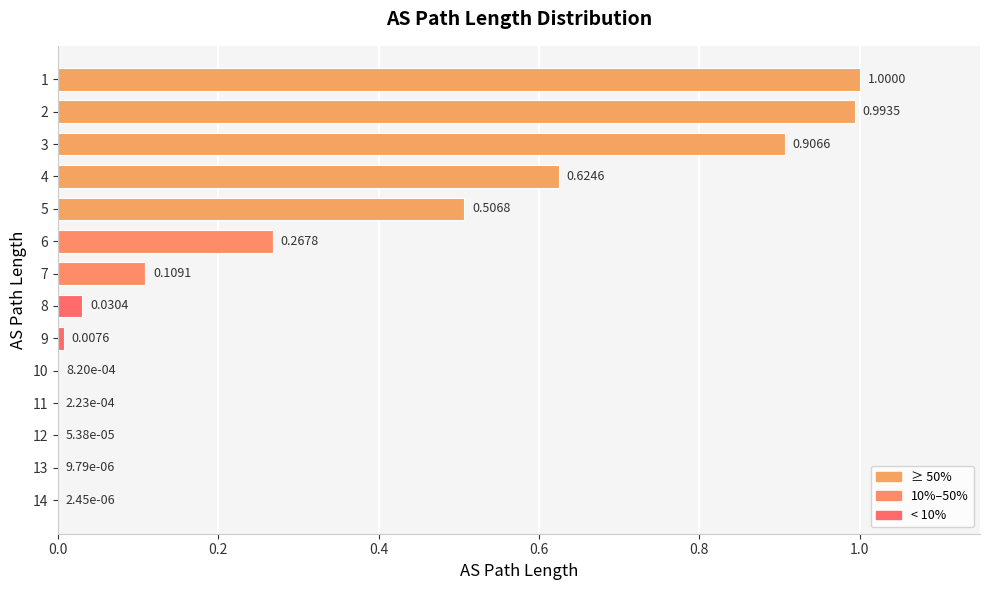

What is the change in value from 4 to 7?

-0.5